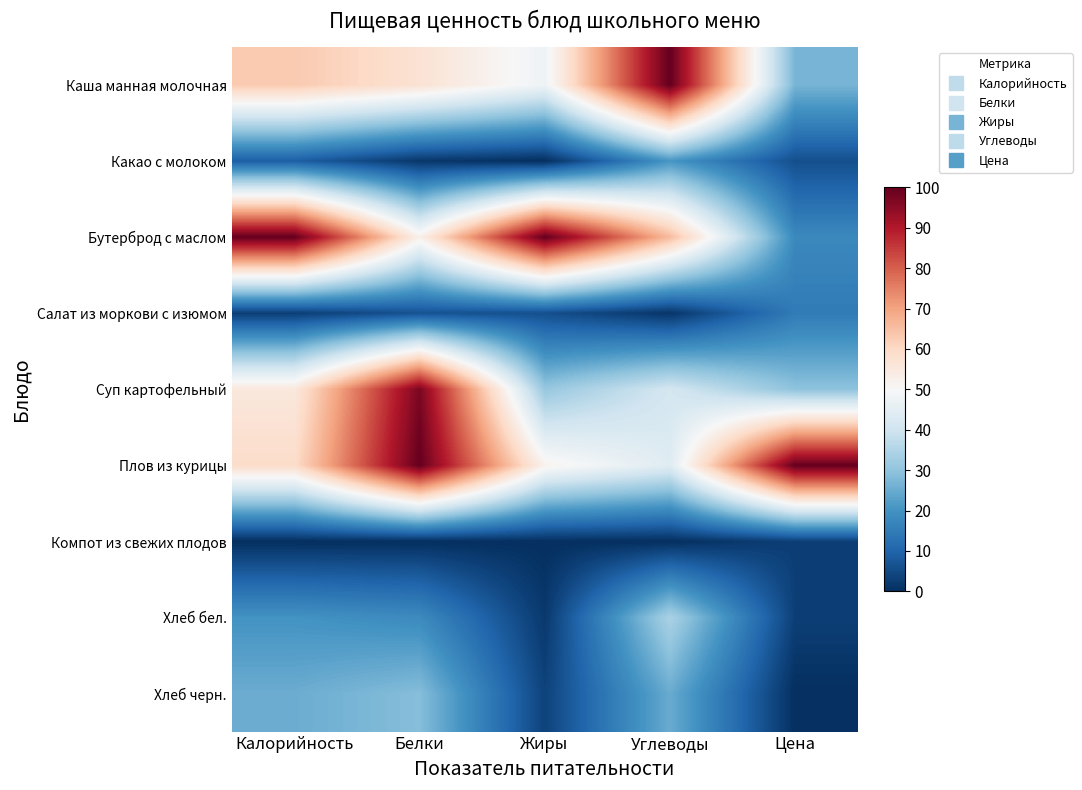

Reading left to right, list all the values displayed in this chart.

Каша манная молочная: Калорийность=63.2	Белки=57.2	Жиры=47.6	Углеводы=100.0	Цена=26.8
Какао с молоком: Калорийность=9.0	Белки=1.5	Жиры=0.0	Углеводы=20.7	Цена=6.0
Бутерброд с маслом: Калорийность=100.0	Белки=52.6	Жиры=100.0	Углеводы=65.8	Цена=17.9
Салат из моркови с изюмом: Калорийность=2.9	Белки=6.6	Жиры=6.0	Углеводы=1.2	Цена=14.9
Суп картофельный: Калорийность=55.4	Белки=97.1	Жиры=30.9	Углеводы=41.0	Цена=29.8
Плов из курицы: Калорийность=59.1	Белки=100.0	Жиры=51.8	Углеводы=43.9	Цена=100.0
Компот из свежих плодов: Калорийность=0.0	Белки=0.0	Жиры=0.0	Углеводы=0.0	Цена=3.0
Хлеб бел.: Калорийность=20.0	Белки=18.2	Жиры=1.8	Углеводы=33.9	Цена=3.0
Хлеб черн.: Калорийность=25.3	Белки=28.6	Жиры=3.6	Углеводы=25.0	Цена=0.0